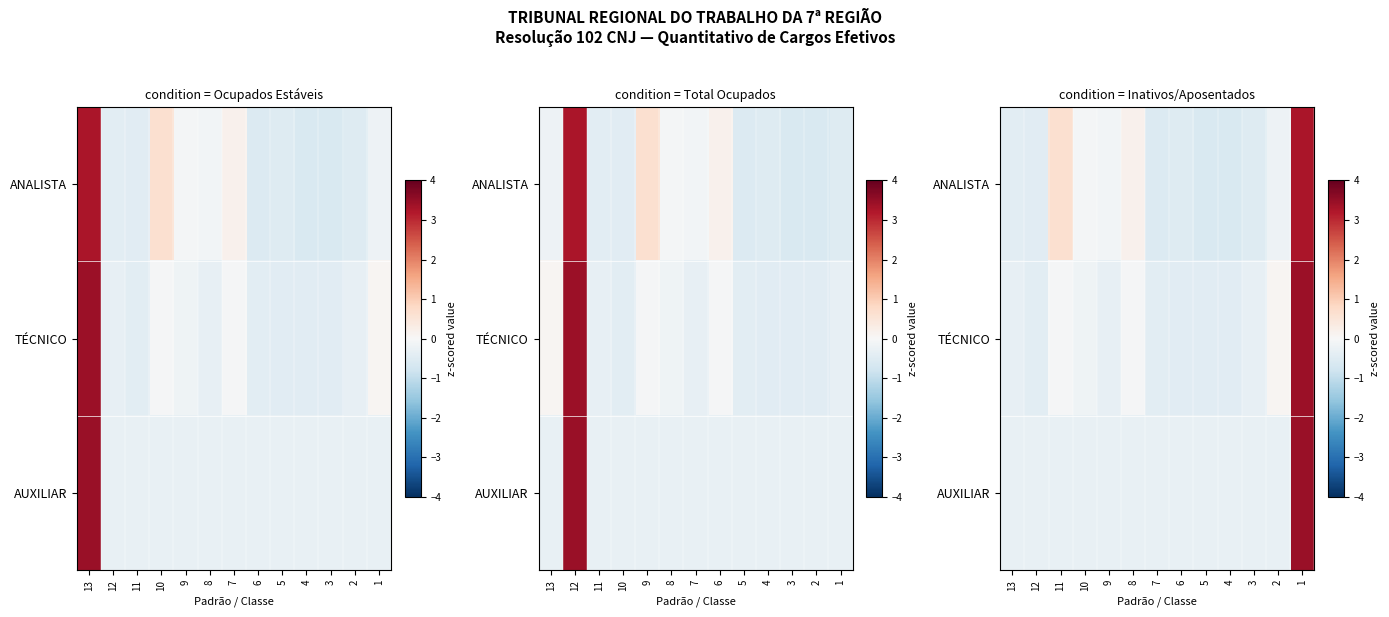

How many data points does each series have?

13